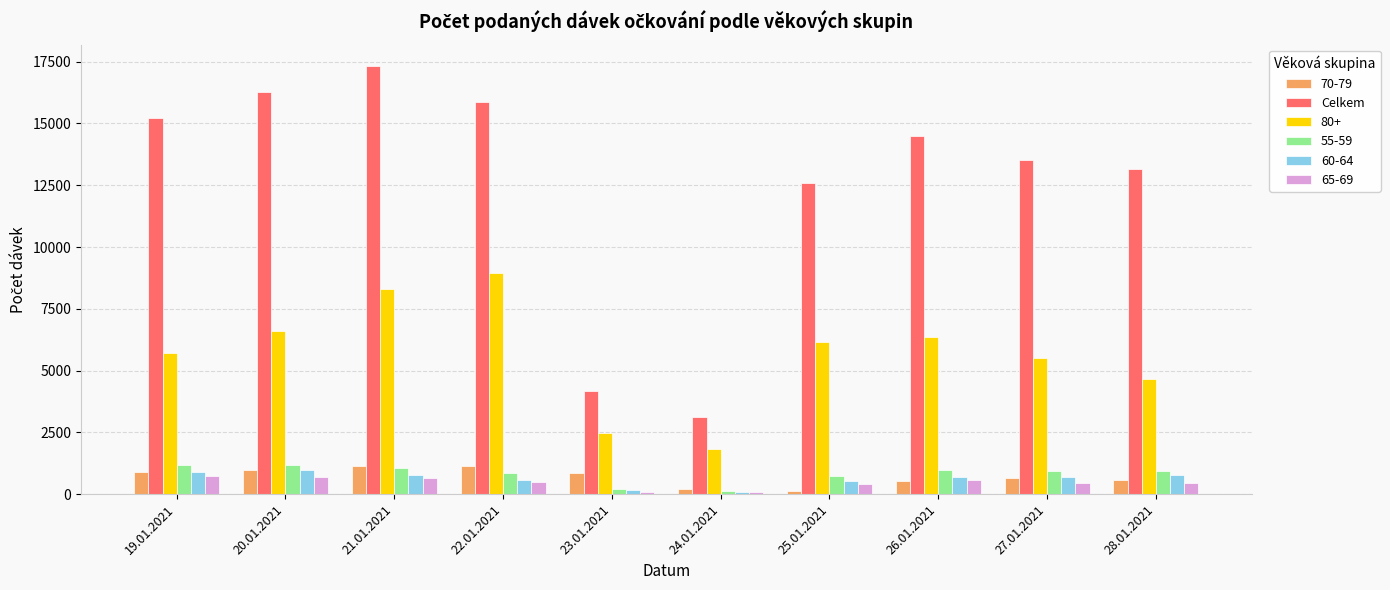

The Celkem series shows 13507 at 27.01.2021. True or false?

True